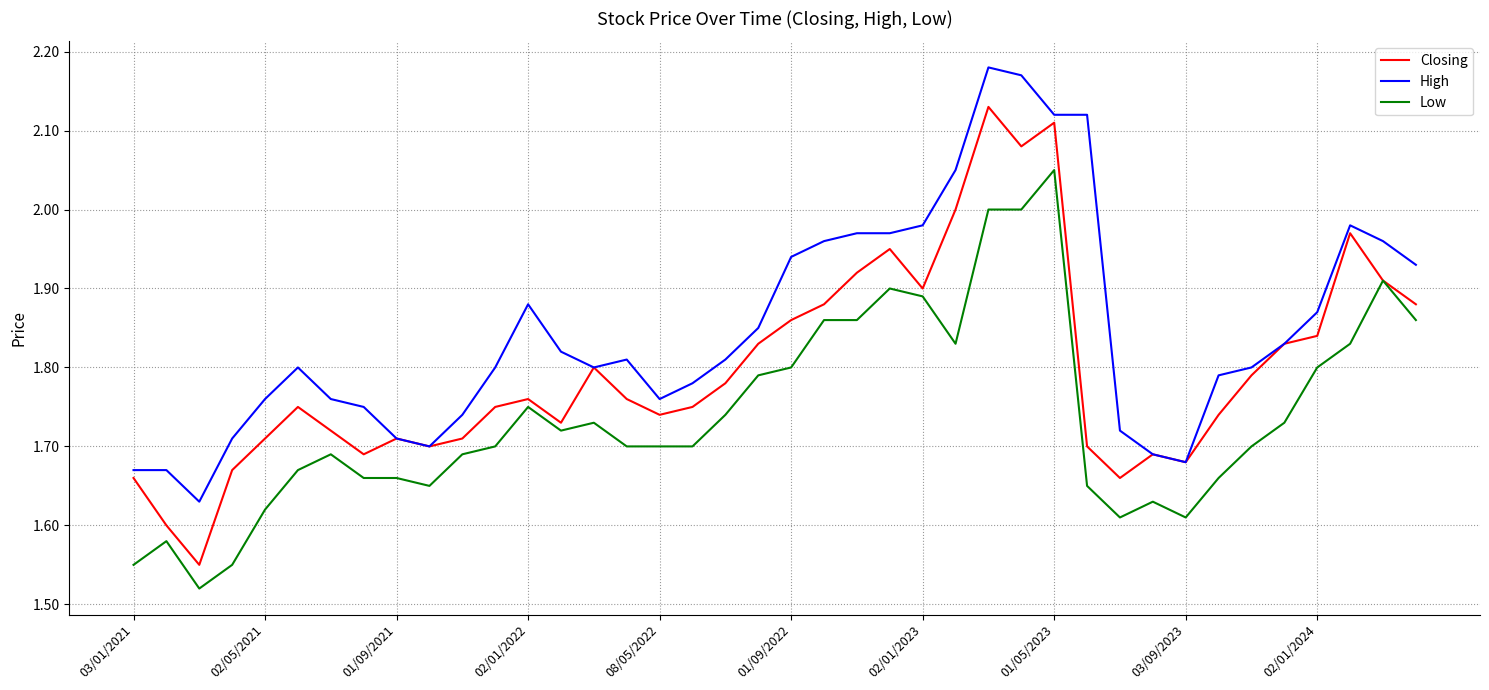

Rank the series by their maximum value, from lowest to highest.

Low, Closing, High